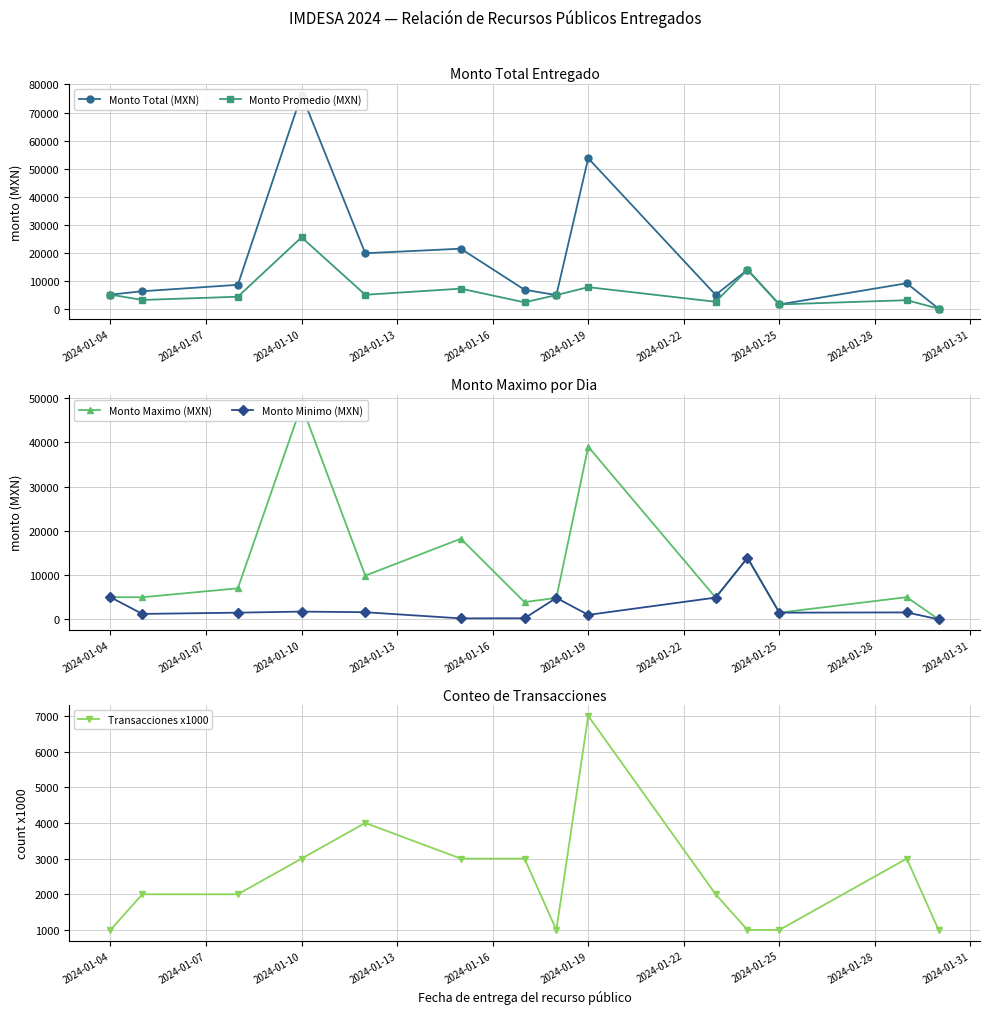

Does the chart display data point markers on the line(s)?

Yes